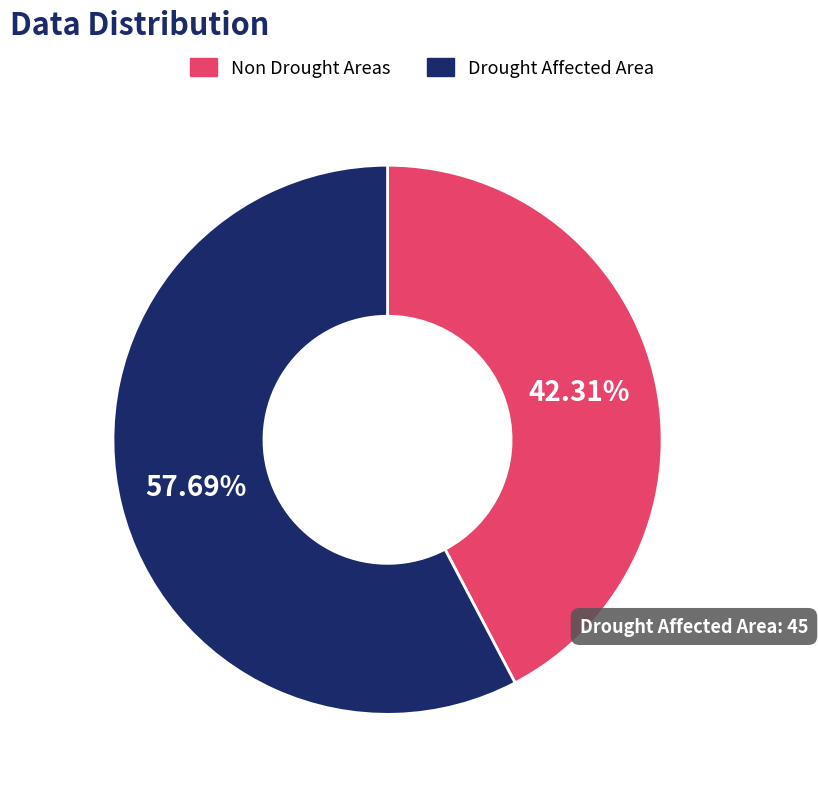

Is there a majority slice in this chart?

Yes